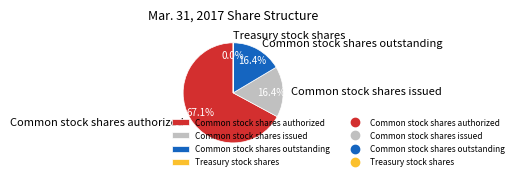

What percentage is NOT represented by Common stock shares issued?

83.6%